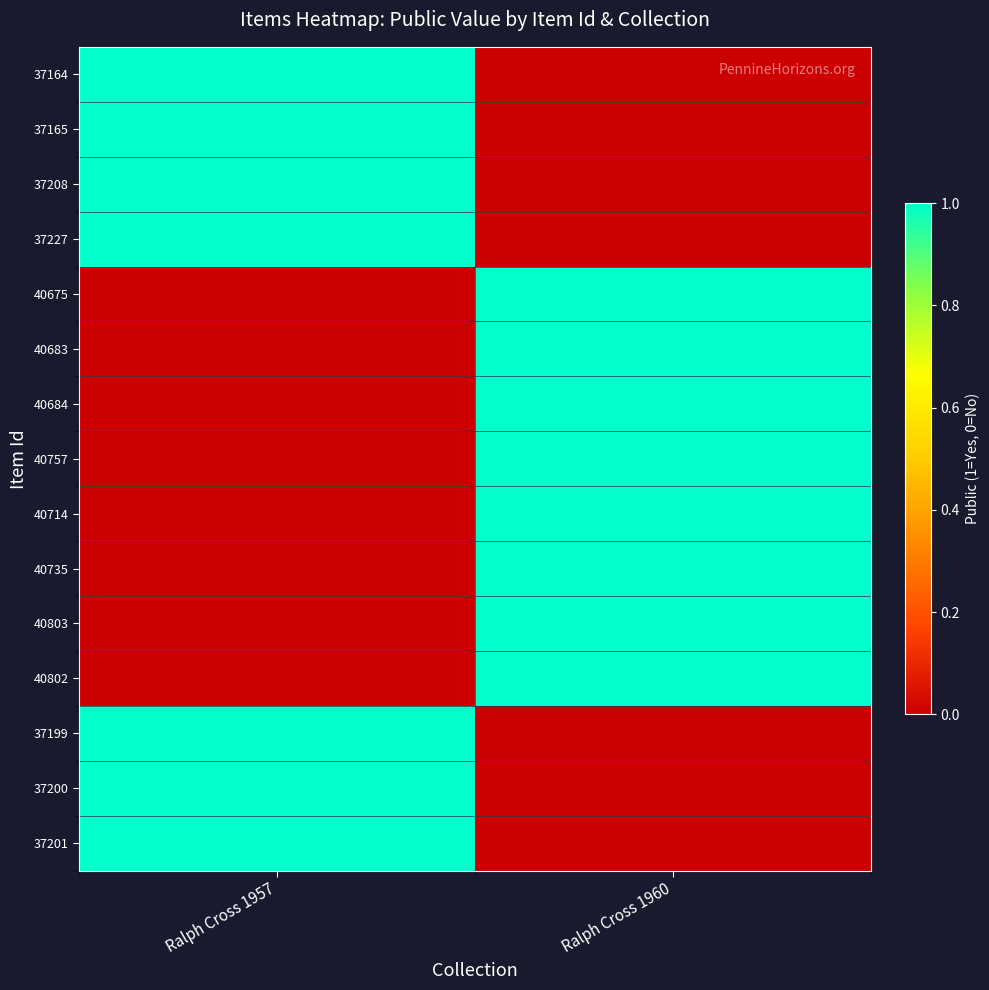

Which series changed the most between Ralph Cross 1957 and Ralph Cross 1960?

37164